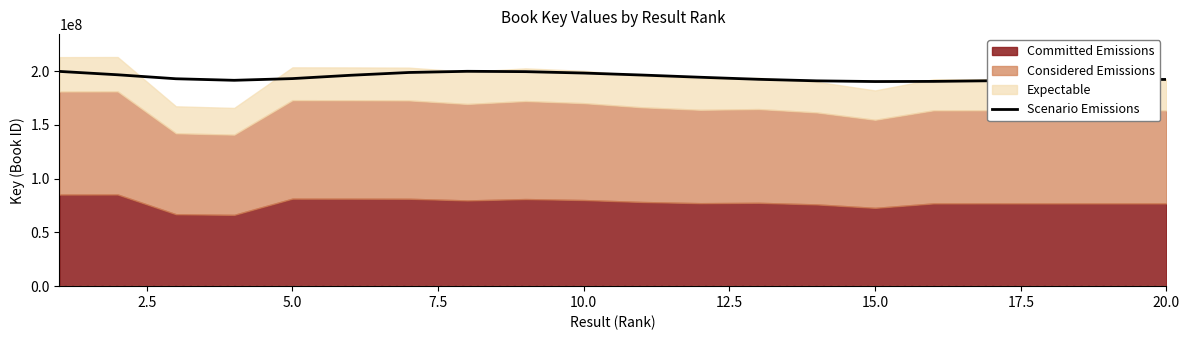

How many points are higher than both their immediate neighbors (excluding endpoints)?

1